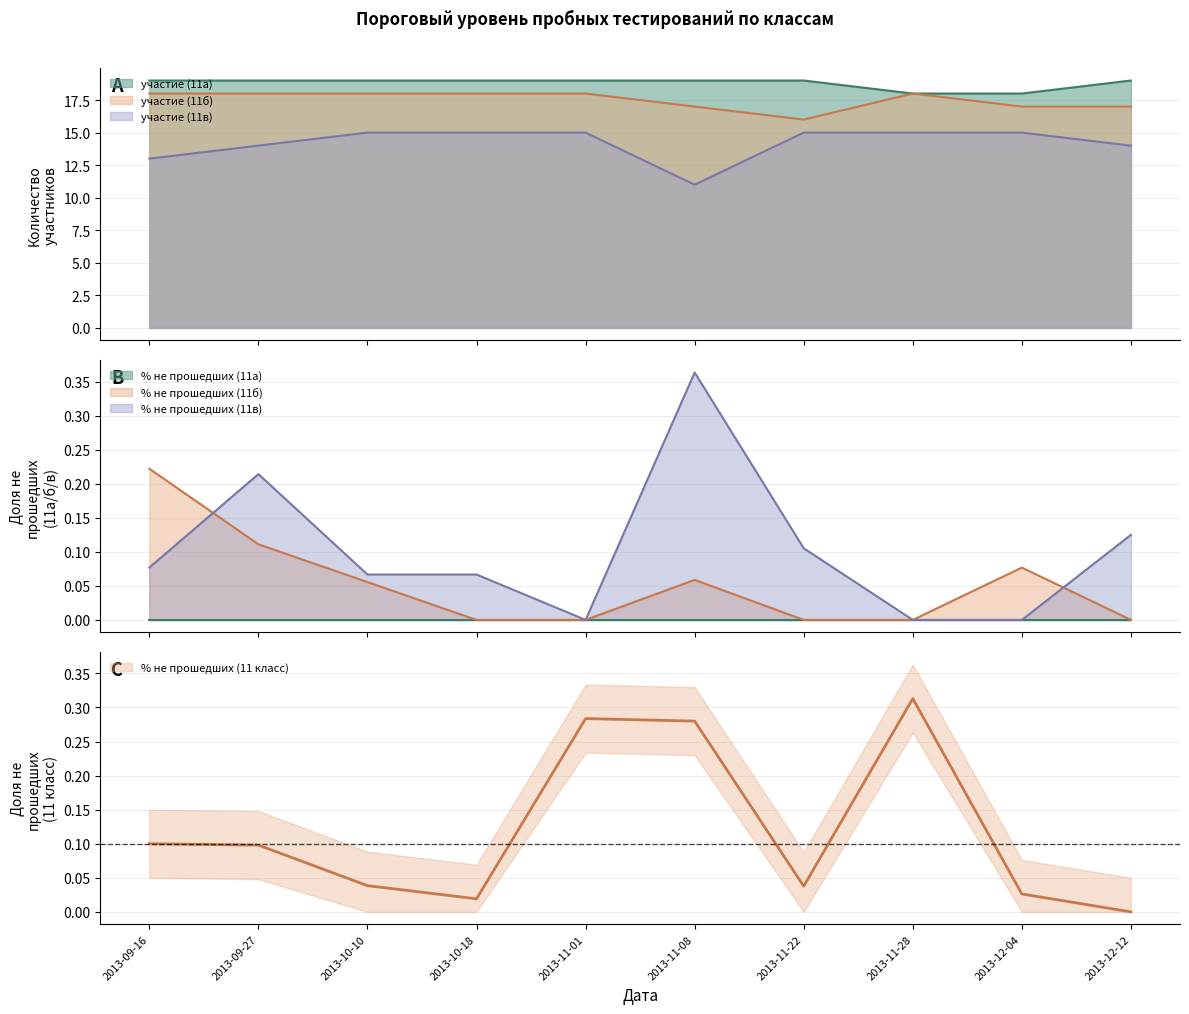

What is the label of the 3rd point from the left?

2013-10-10